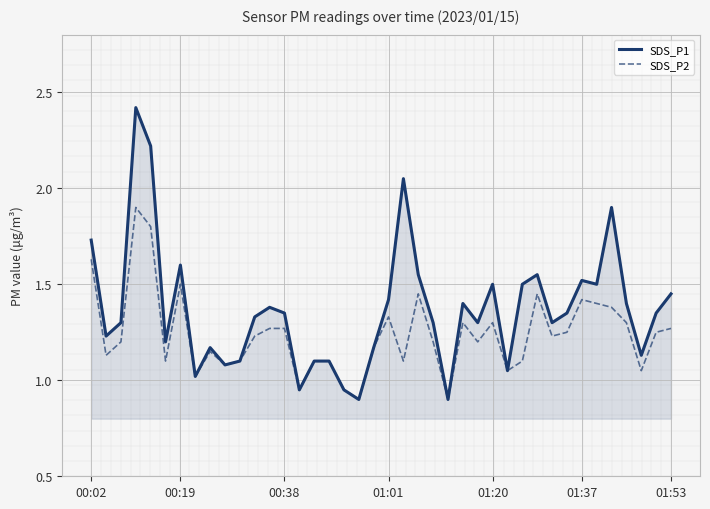

Rank the series by their average value, from highest to lowest.

SDS_P1, SDS_P2